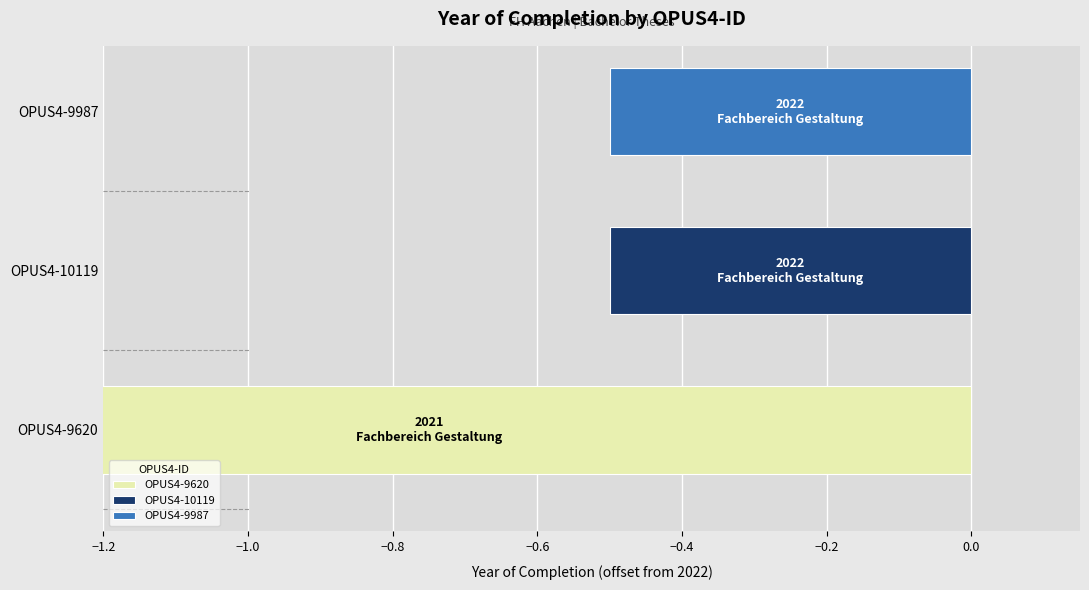

Rank the categories by value from lowest to highest.

OPUS4-9620, OPUS4-10119, OPUS4-9987